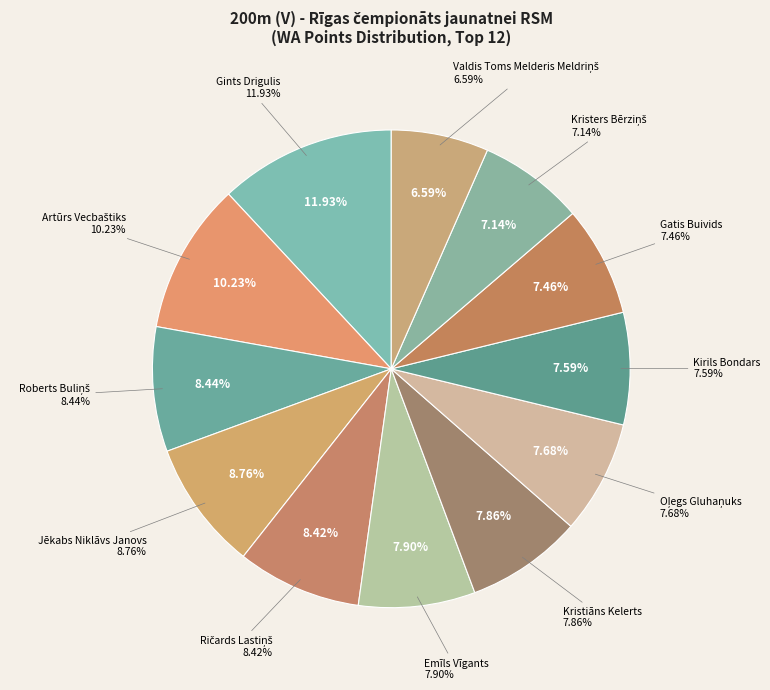

How much of the chart is everything except Roberts Buliņš?

91.6%